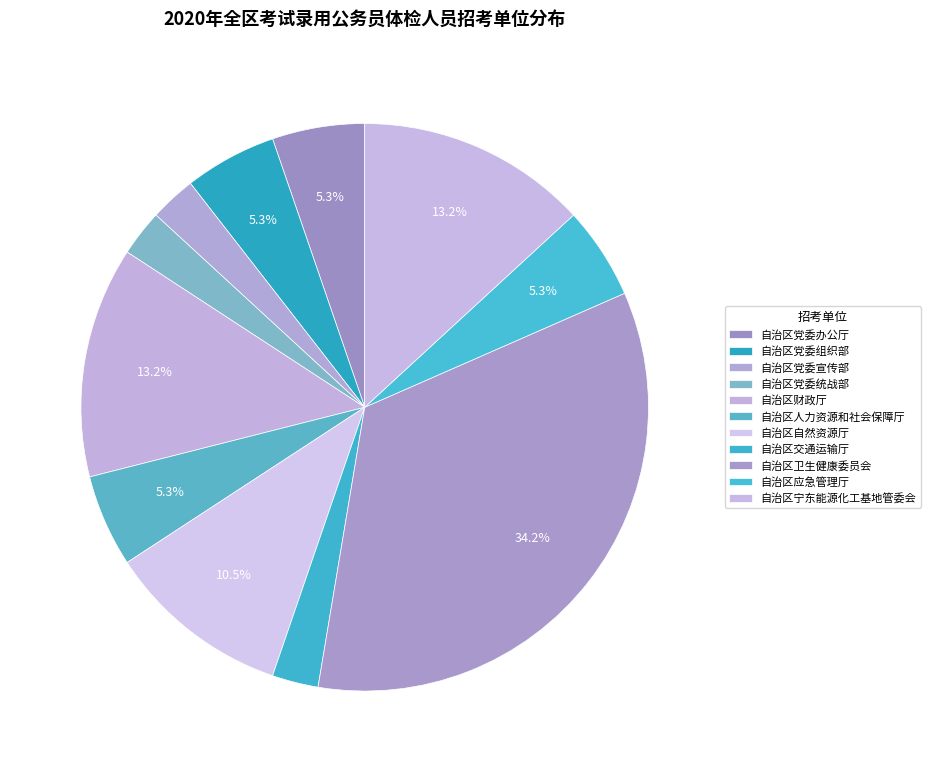

How many slices are in this pie chart?

11